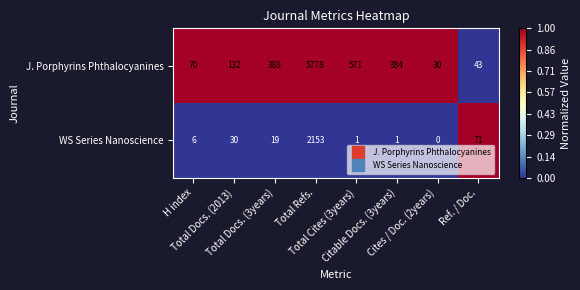

What is the lowest value of the J. Porphyrins Phthalocyanines series?

30